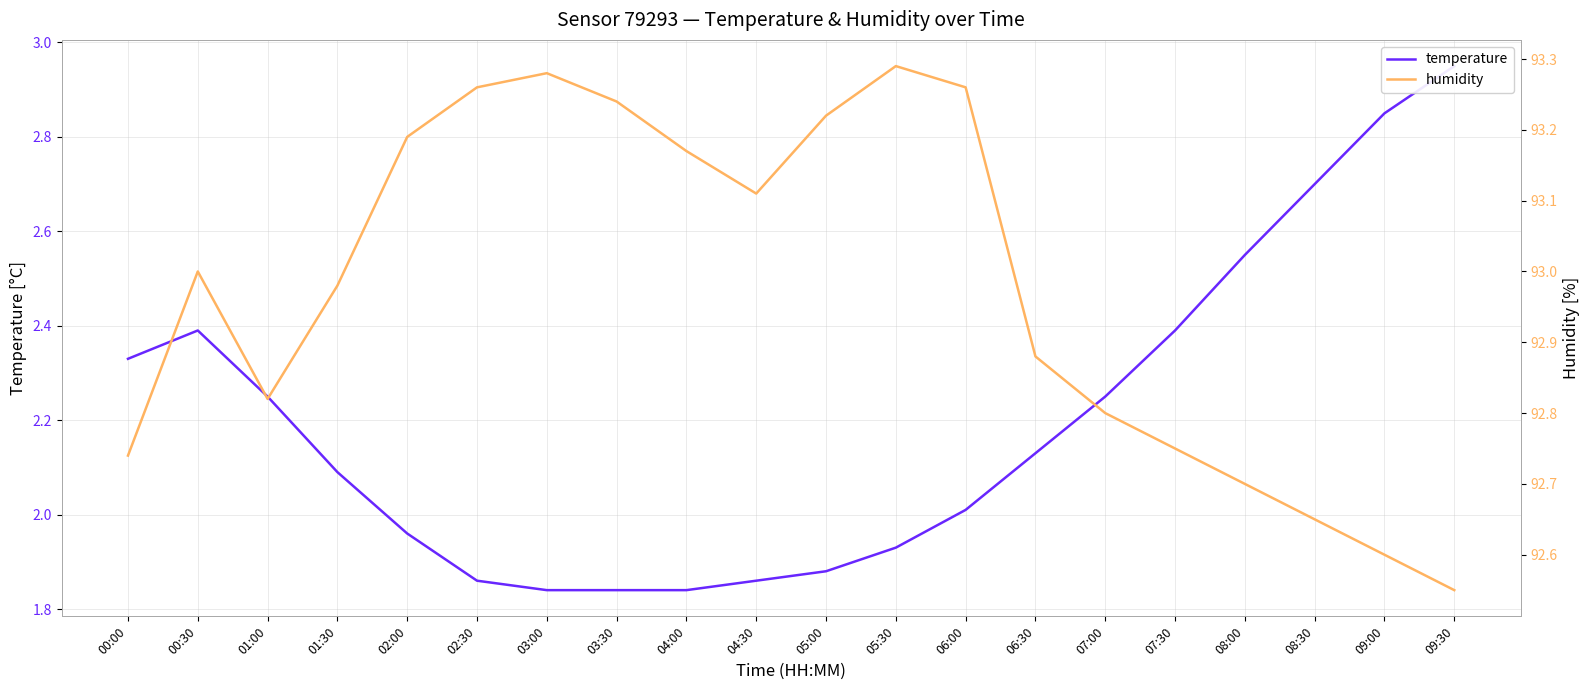

At which category is the sum across all series the highest?

09:30